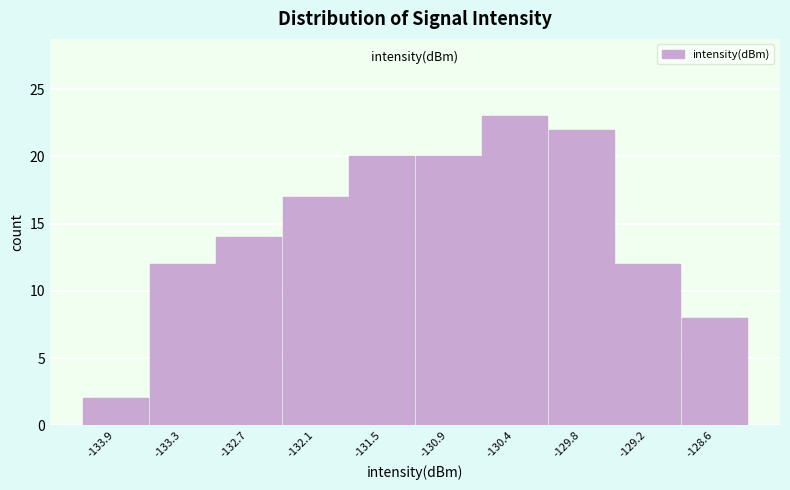

What is the height of the bar covering -130.6 to -130.1 on the x-axis? Neither the bar edges nor the heights are printed on the chart, so give them approximately, as read against the axes.

23